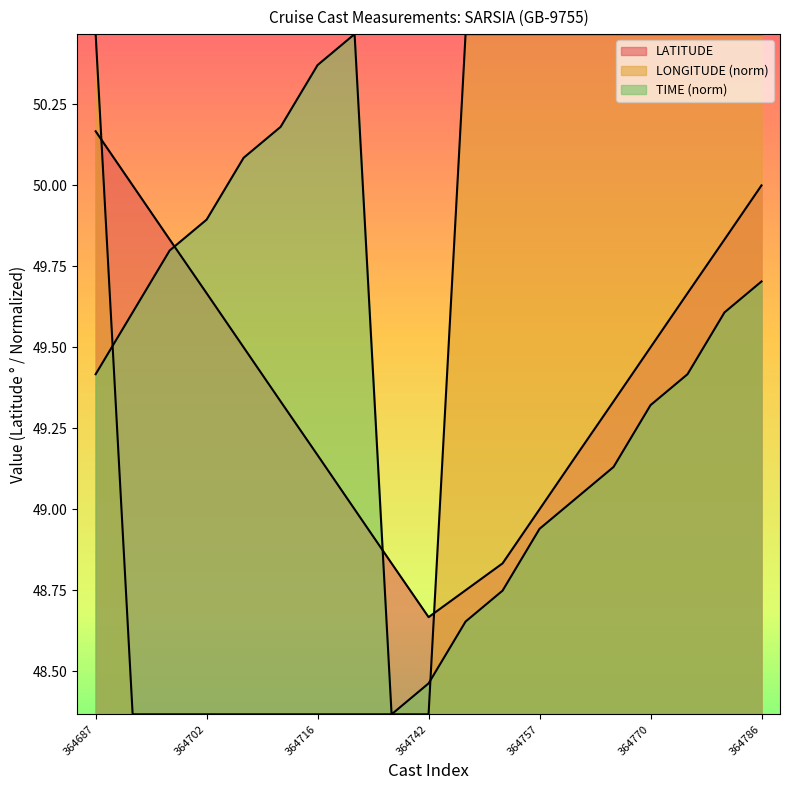

How many categories are shown in the chart?

19